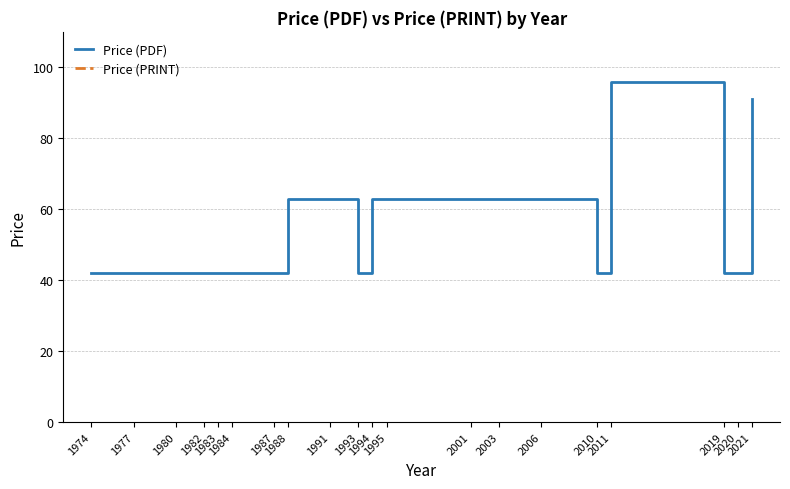

True or false: Price (PRINT) and Price (PDF) cross at least once.

False